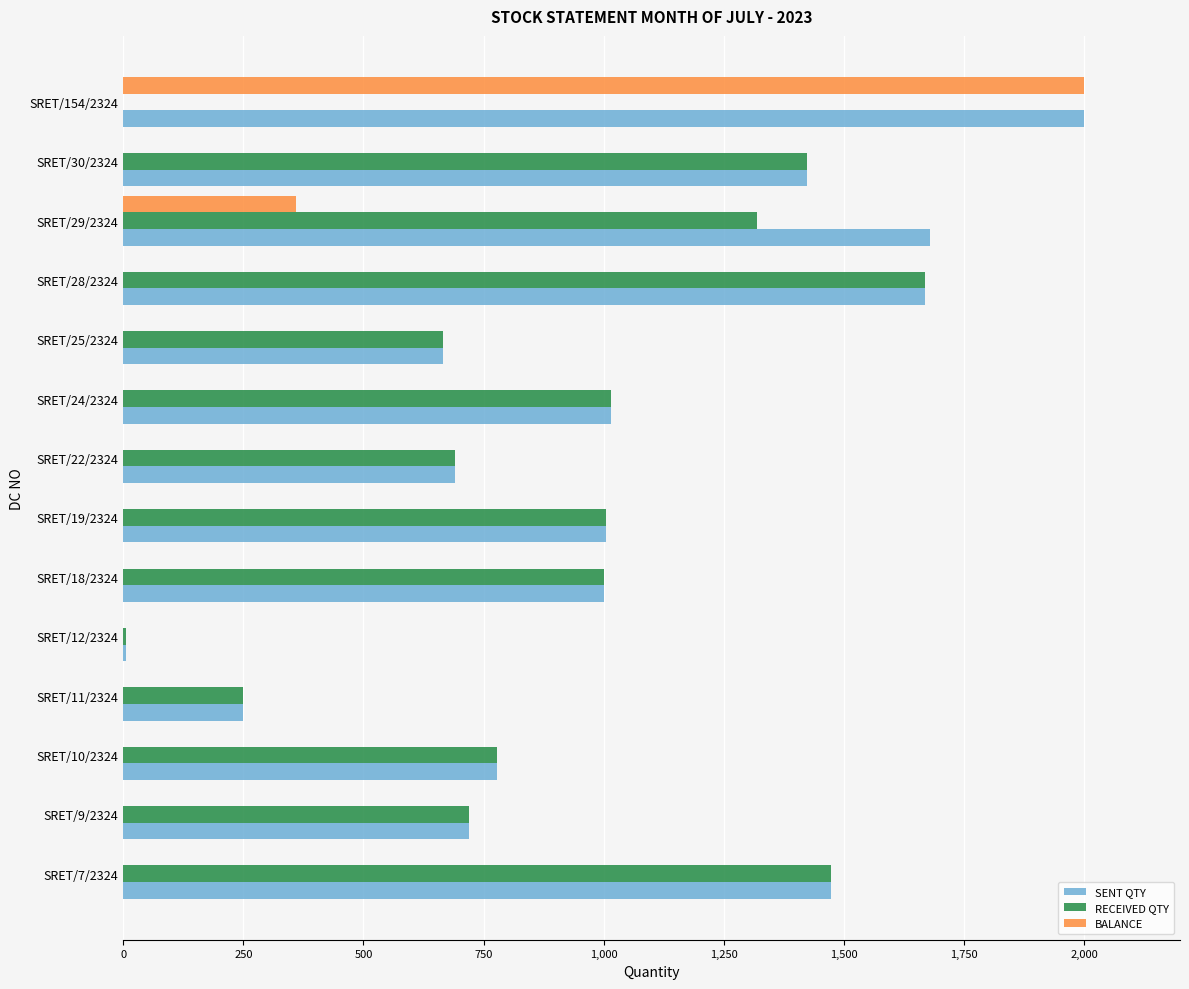

The value of BALANCE at SRET/9/2324 is 938. True or false?

False